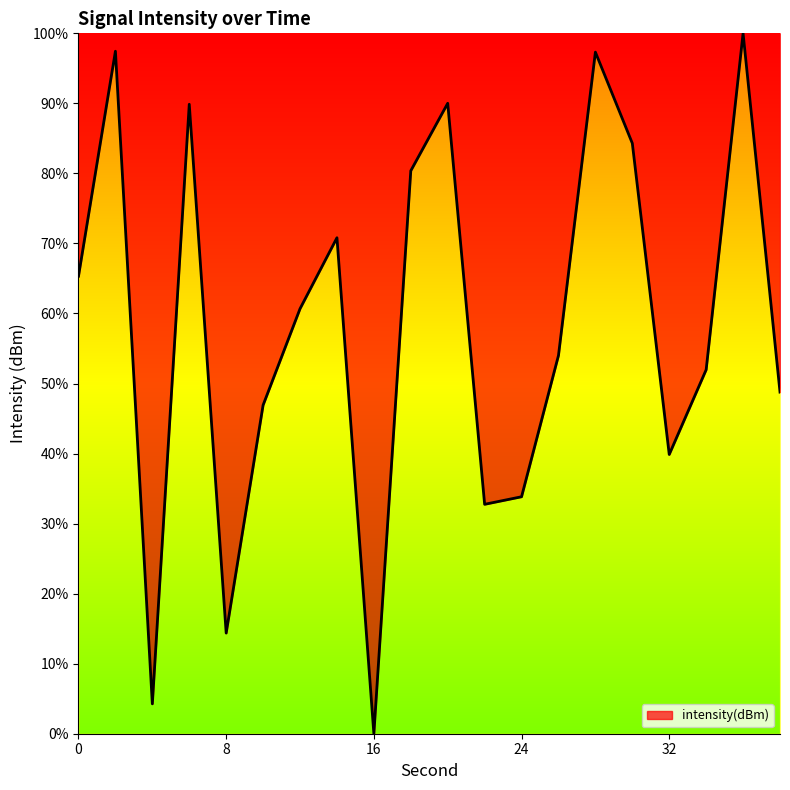

What is the maximum value shown in the chart?

100.0